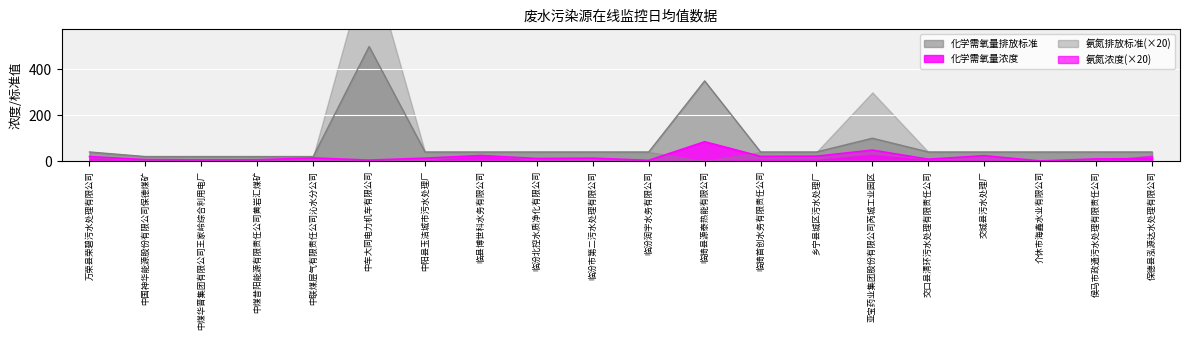

True or false: 化学需氧量排放标准 has a value of 40.0 at 临猗首创水务有限责任公司.

True